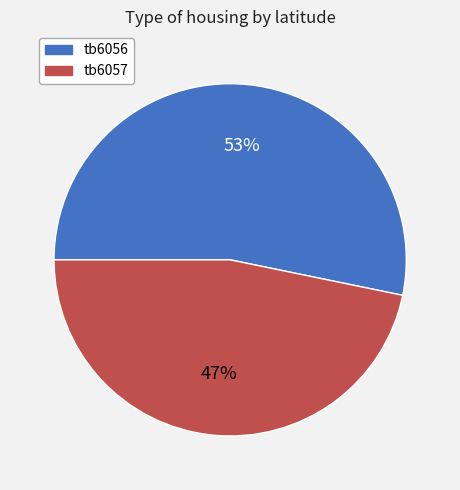

Which category has the biggest portion of the pie?

tb6056